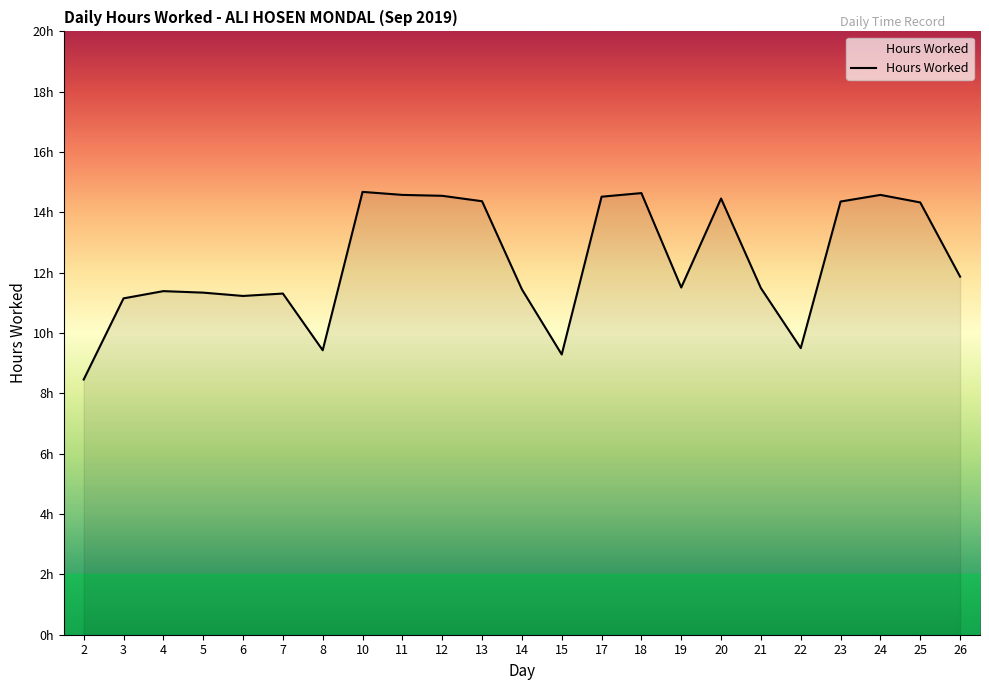

Approximately how many times larger is the value at 20 compared to 8?

1.5